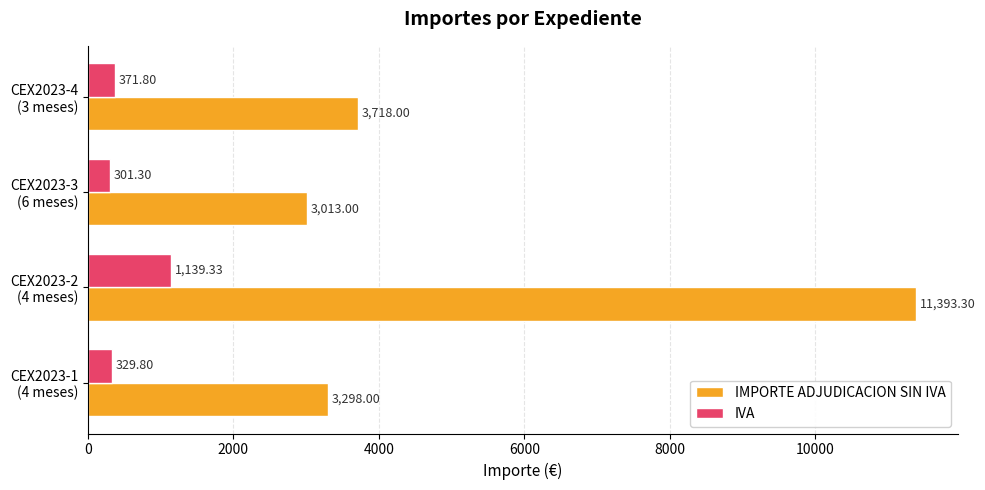

What is the difference between the maximum and minimum values in the IMPORTE ADJUDICACION SIN IVA series?

8380.3